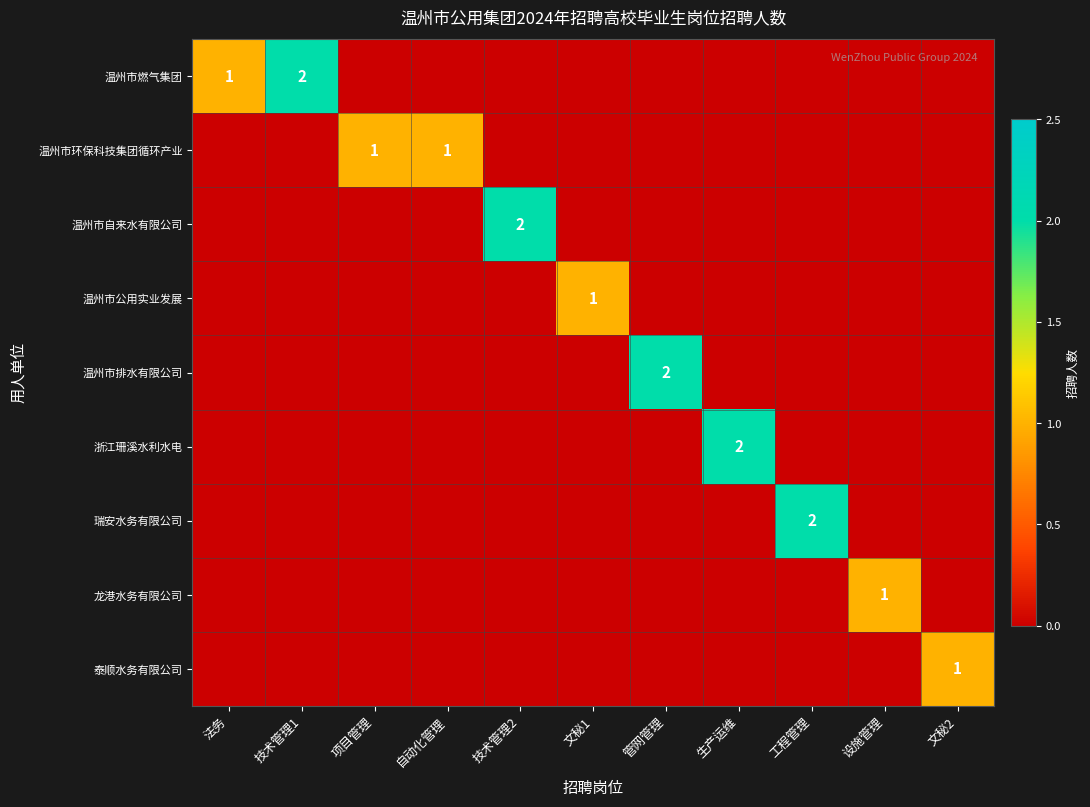

What is the total value across all series at 设施管理?

1